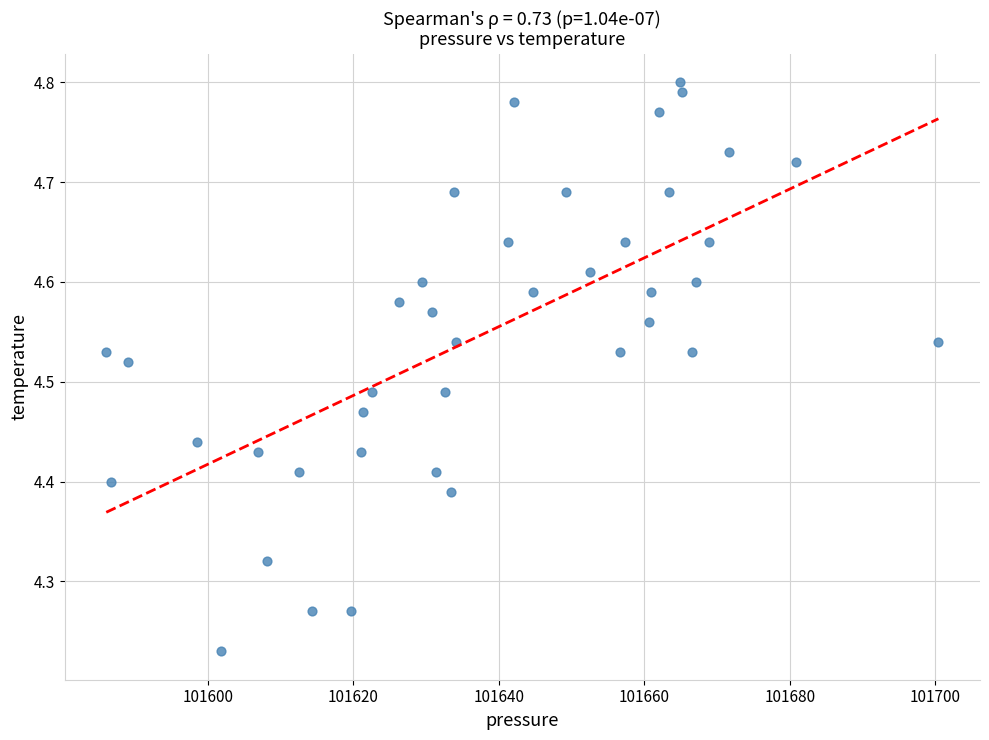

What is the range of X values (max minus min)?

114.4